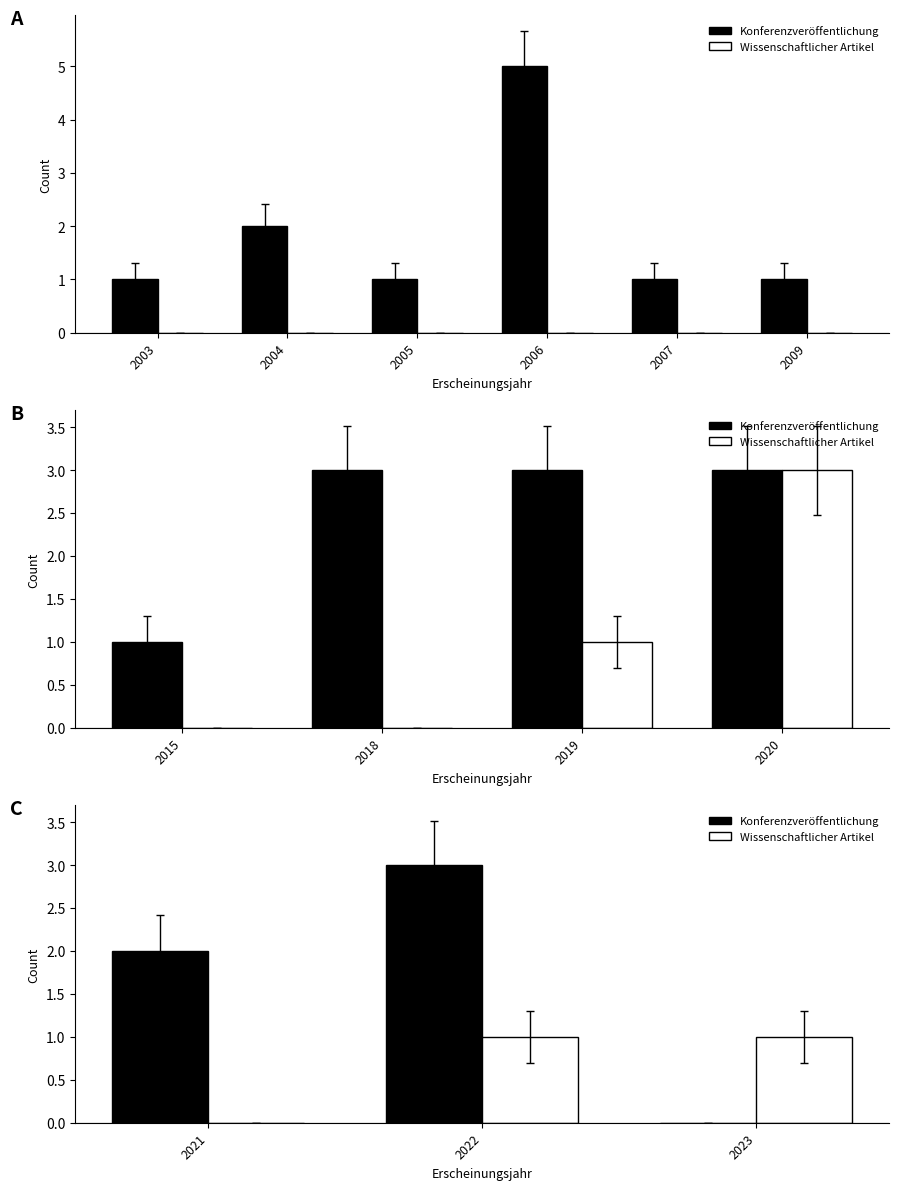

Where is Konferenzveröffentlichung nearest to the value 1?

2021